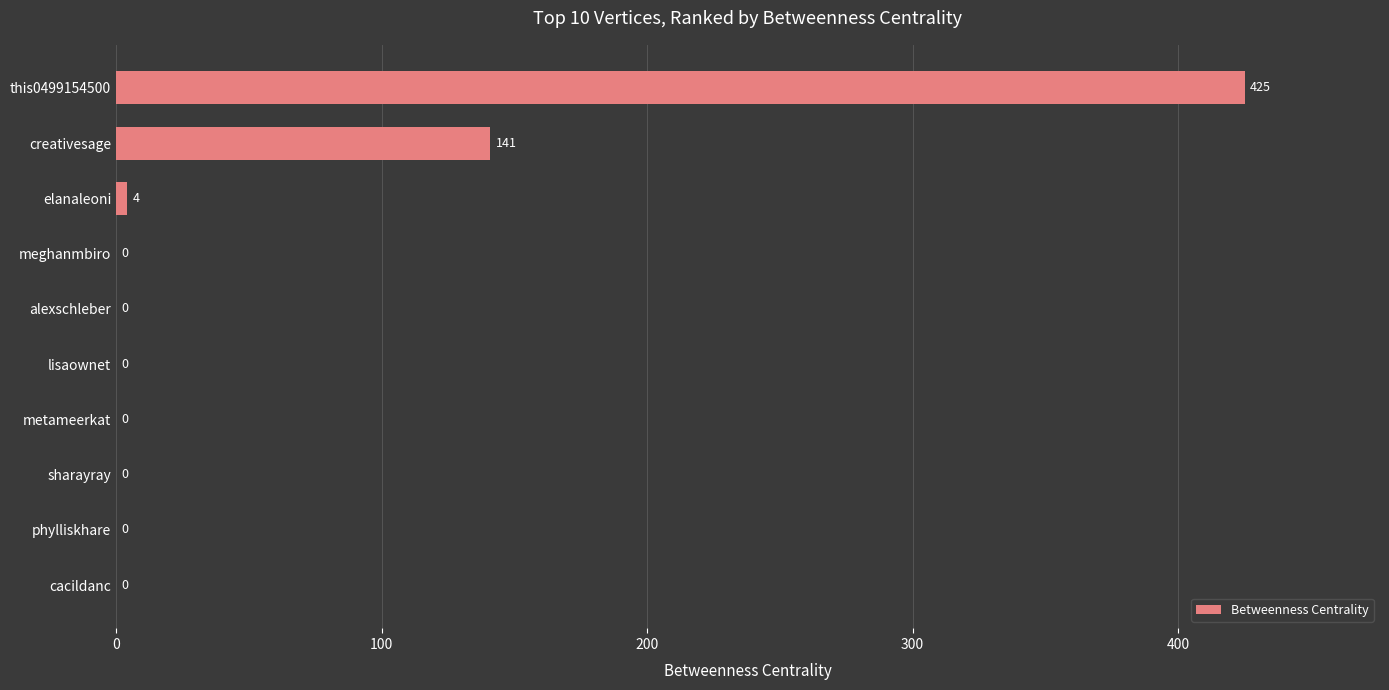

Reading bottom to top, extract all data points from this chart.

cacildanc=0	phylliskhare=0	sharayray=0	metameerkat=0	lisaownet=0	alexschleber=0	meghanmbiro=0	elanaleoni=4	creativesage=141	this0499154500=425